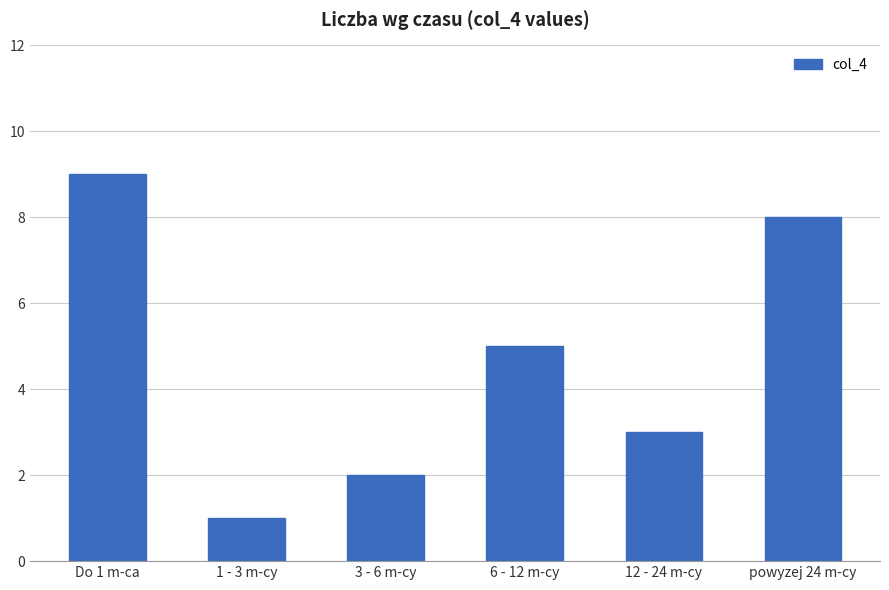

The chart shows a value of 2 at 3 - 6 m-cy. True or false?

True